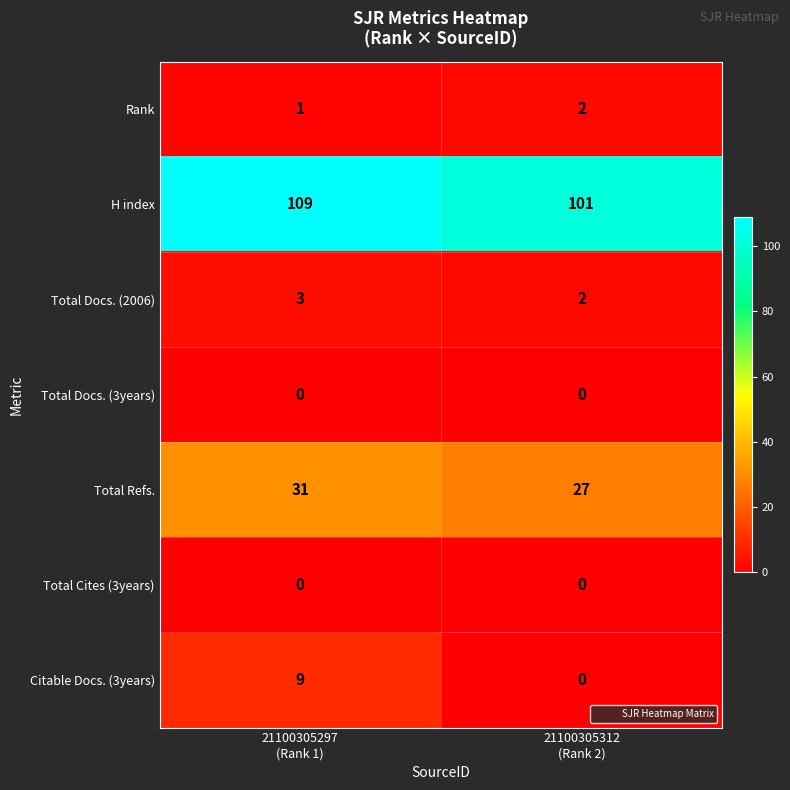

How many distinct data groups are displayed?

7